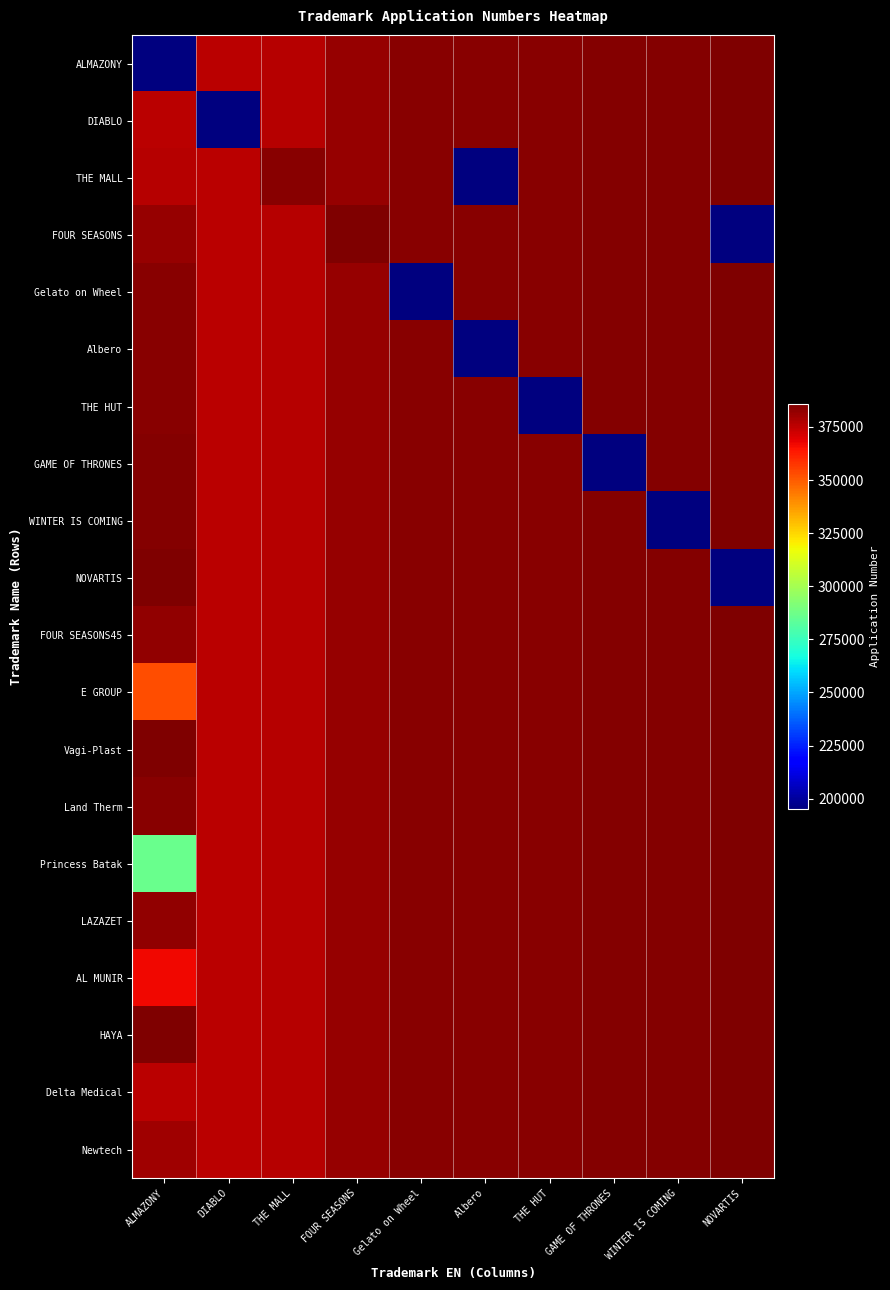

Between ALMAZONY and NOVARTIS, which is larger?

NOVARTIS